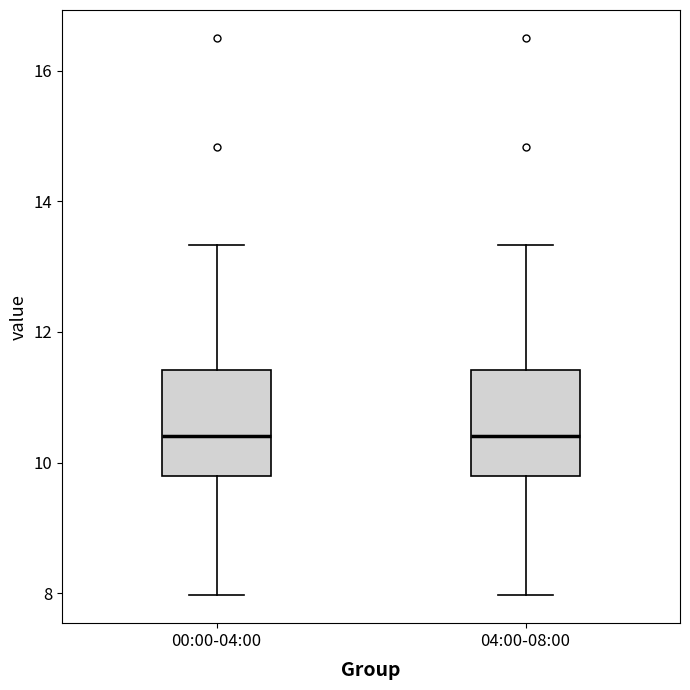

Reading left to right, read every box against the y-axis: the position of its median line, the range the box covers, and the ends of its whiskers. The values are not printed on the chart, so give them approximately, as read against the axis.

00:00-04:00: median 10.4, box 9.8 to 11.4, whiskers 8.0 to 13.4
04:00-08:00: median 10.4, box 9.8 to 11.4, whiskers 8.0 to 13.4